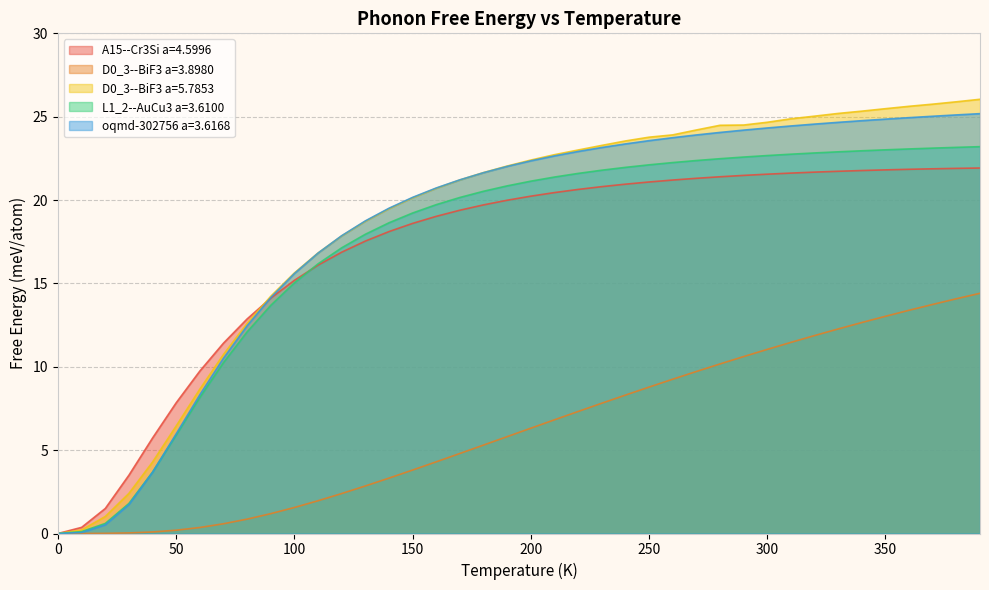

True or false: oqmd-302756 a=3.6168 and D0_3--BiF3 a=3.8980 cross at least once.

False